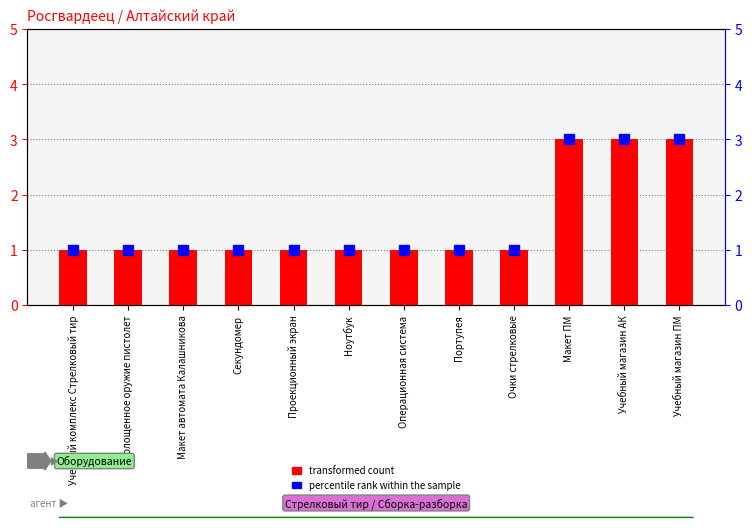

What is the greatest value displayed?

3